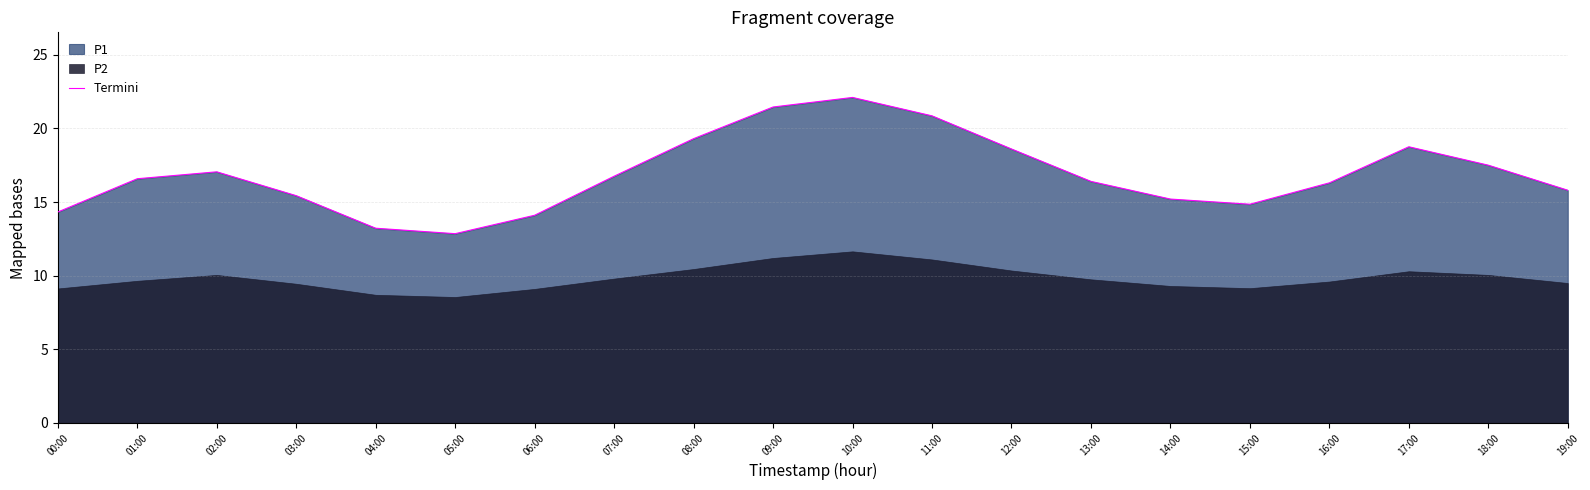

What is the change in value from 14:00 to 16:00?

+1.1